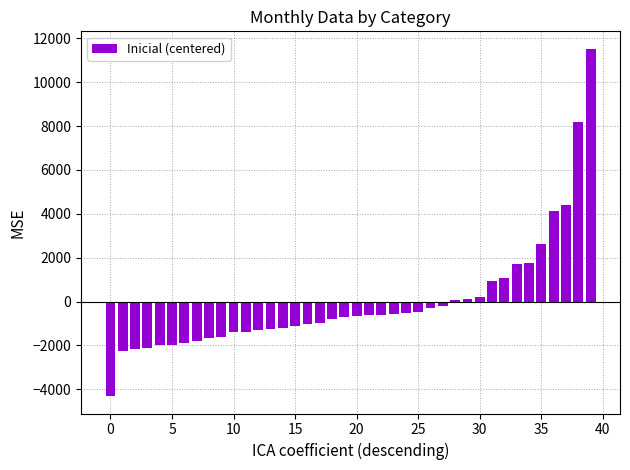

What is the minimum value shown in the chart?

-4312.6